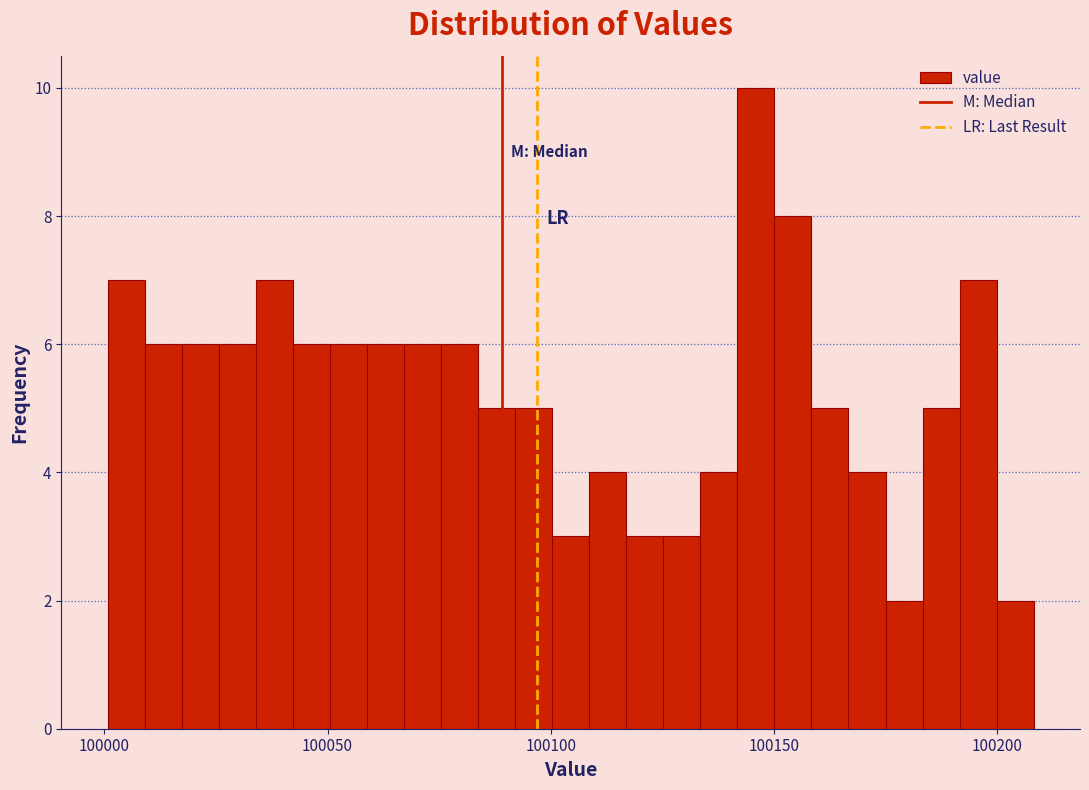

Around what value on the x-axis is the tallest bar? Give the approximate position of its centre, as read against the axis.

100145